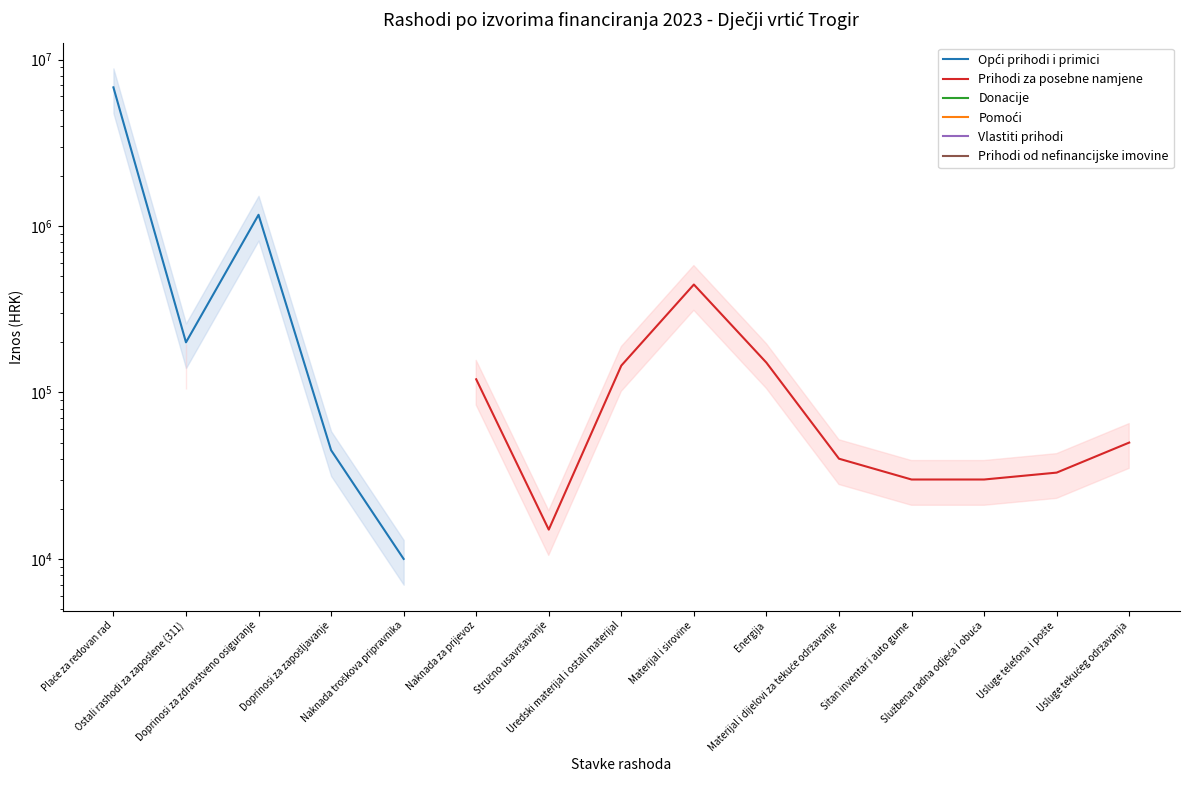

Does the chart have visible grid lines?

No